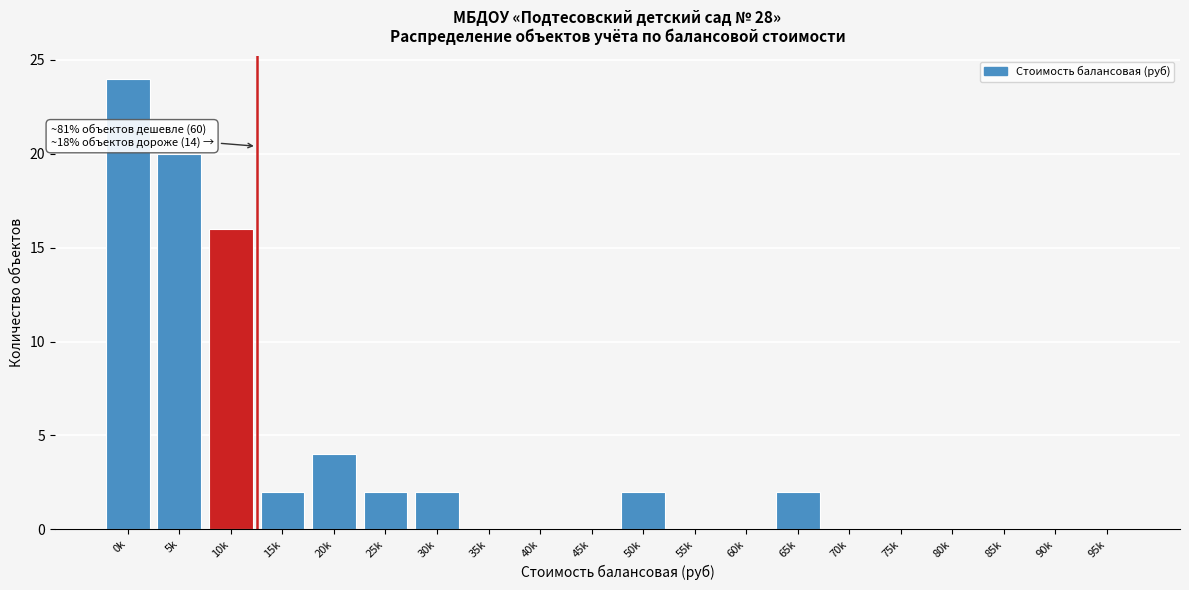

Reading left to right, extract all data points from this chart.

0k=24	5k=20	10k=16	15k=2	20k=4	25k=2	30k=2	35k=0	40k=0	45k=0	50k=2	55k=0	60k=0	65k=2	70k=0	75k=0	80k=0	85k=0	90k=0	95k=0